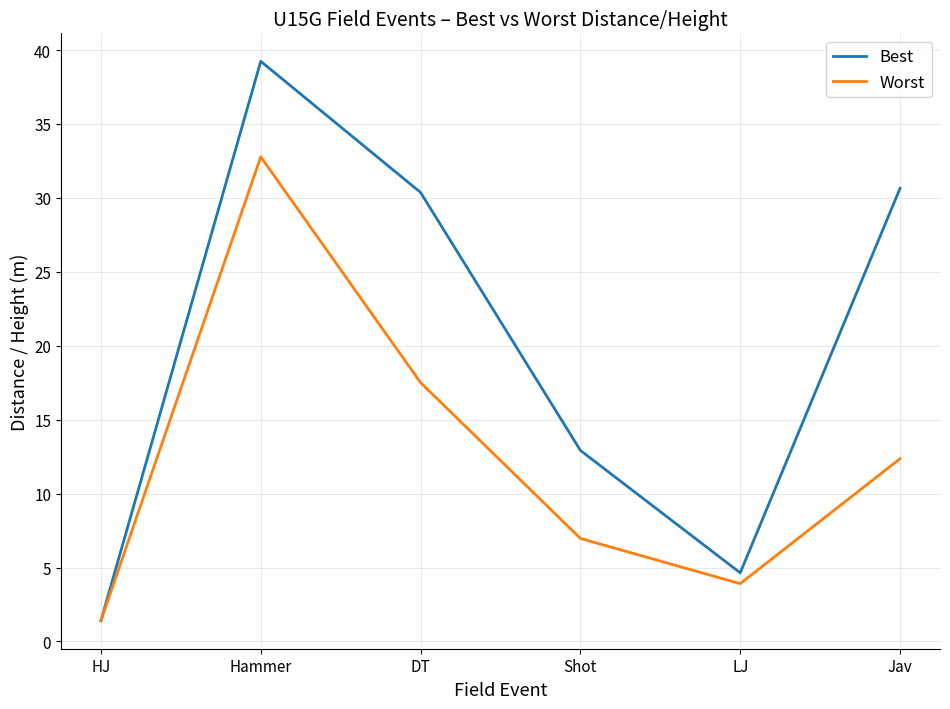

What is the difference between the second highest and minimum values in the Worst series?

16.1